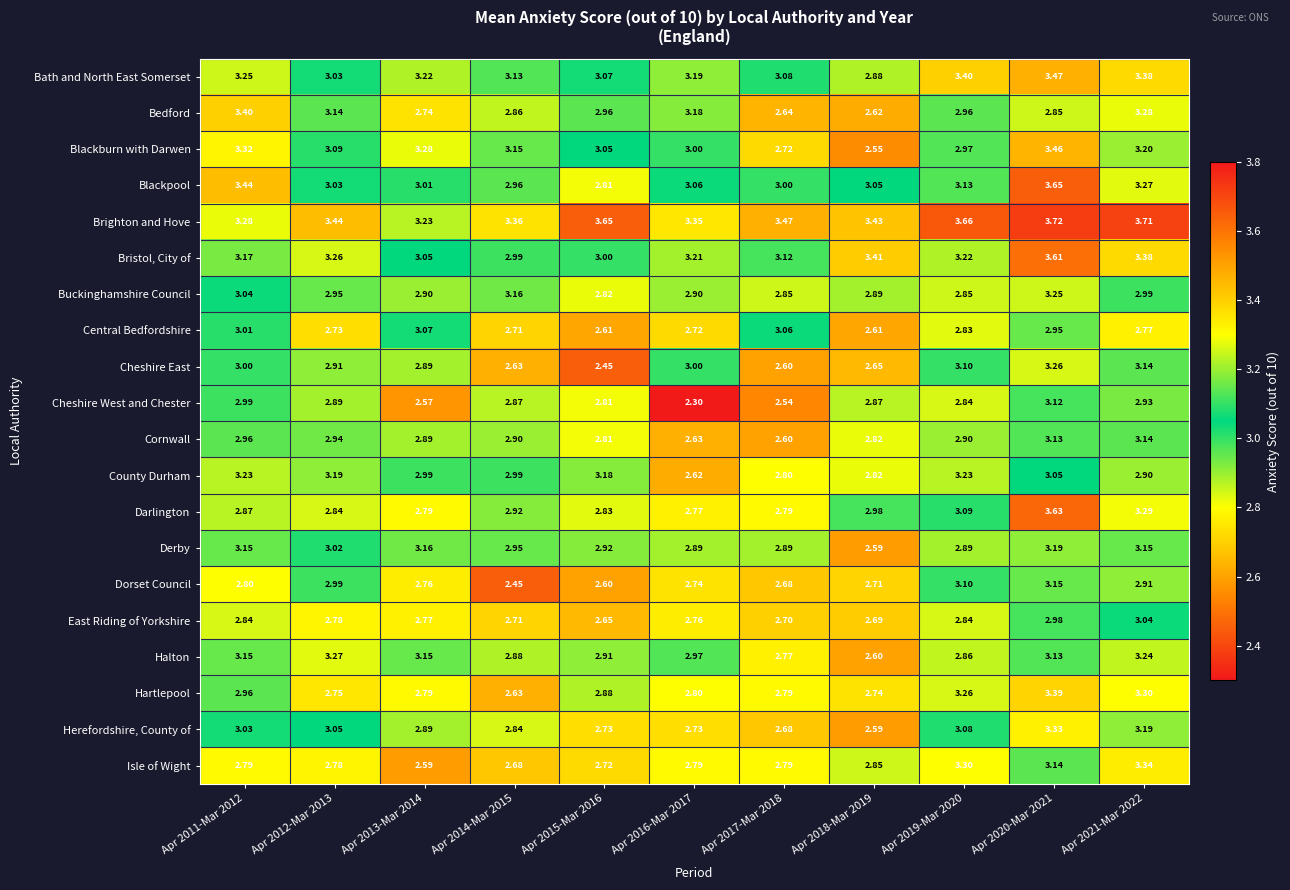

List the series in order of their peak value, highest first.

Brighton and Hove, Blackpool, Darlington, Bristol, City of, Bath and North East Somerset, Blackburn with Darwen, Bedford, Hartlepool, Isle of Wight, Herefordshire, County of, Halton, Cheshire East, Buckinghamshire Council, County Durham, Derby, Dorset Council, Cornwall, Cheshire West and Chester, Central Bedfordshire, East Riding of Yorkshire